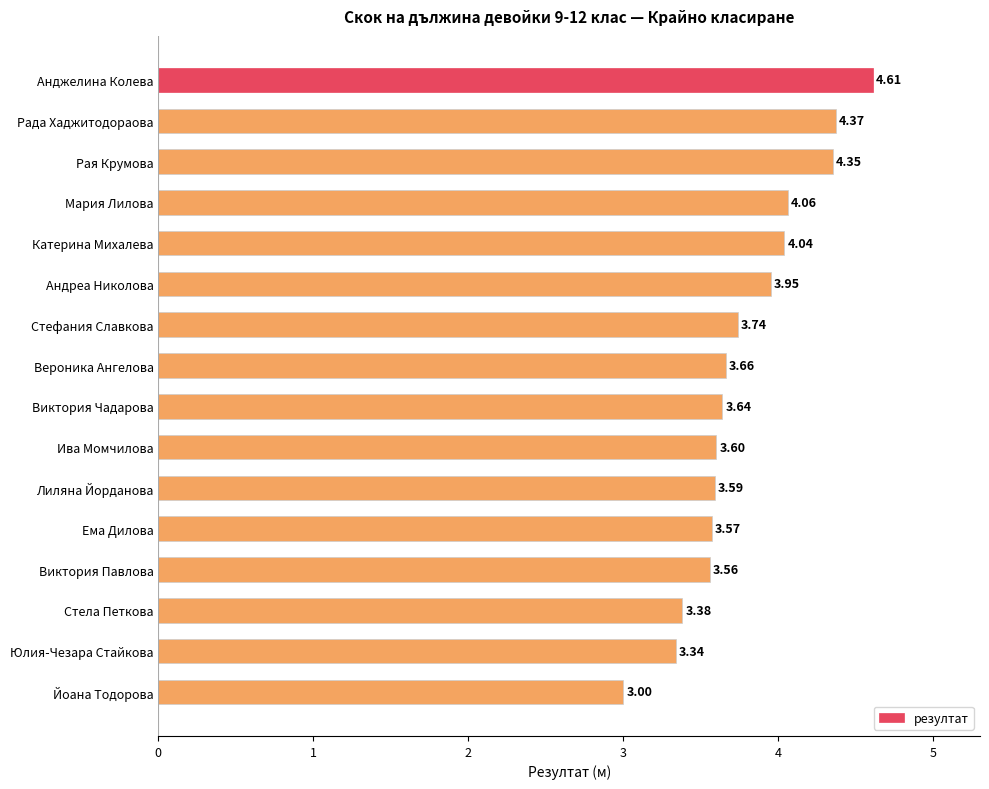

What is the minimum value shown in the chart?

3.0